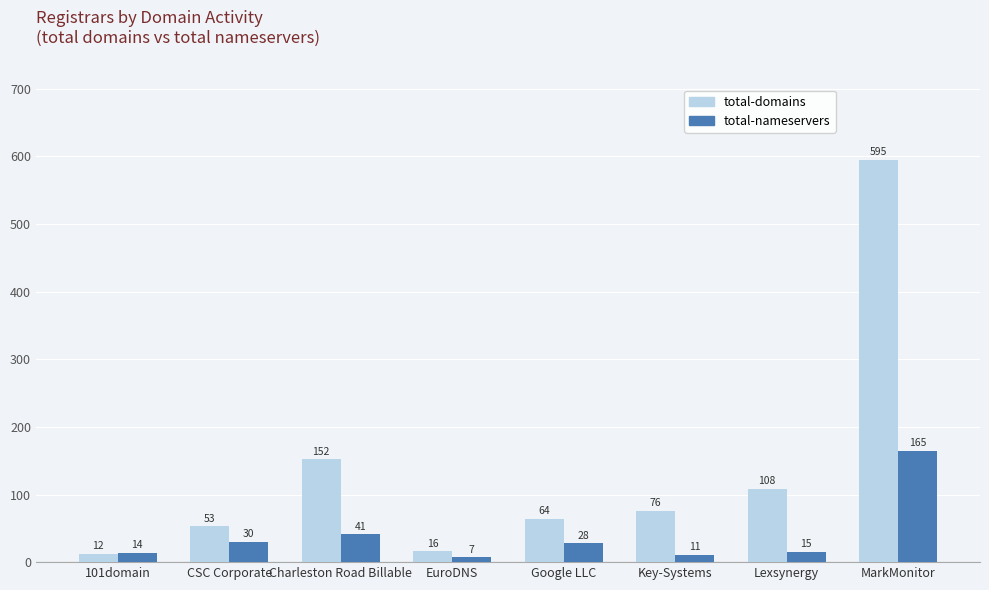

What are all the series names shown in the legend?

total-domains, total-nameservers